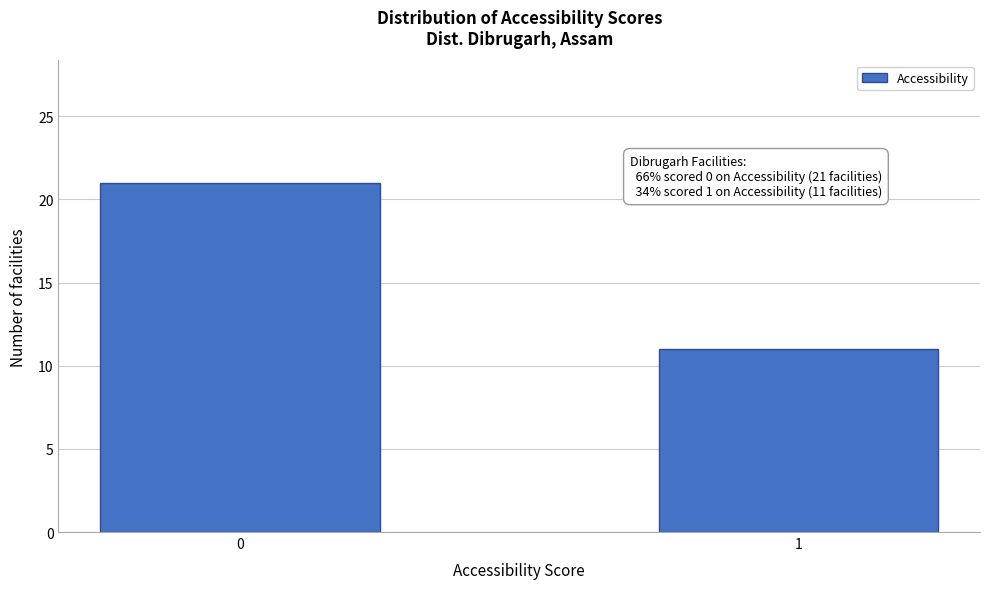

Reading left to right, list all the values displayed in this chart.

21	11